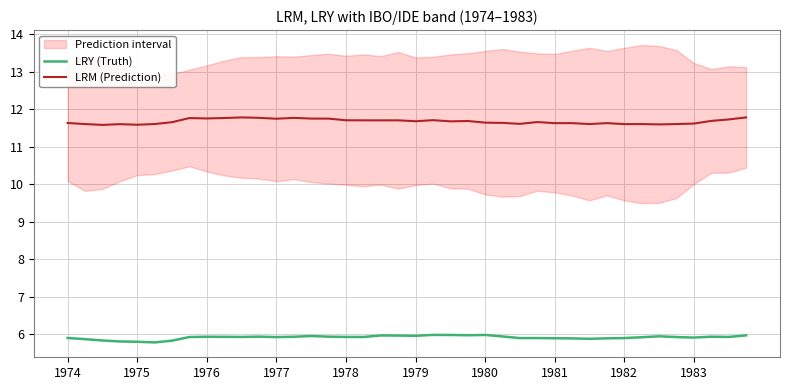

What is the smallest value displayed?

5.8